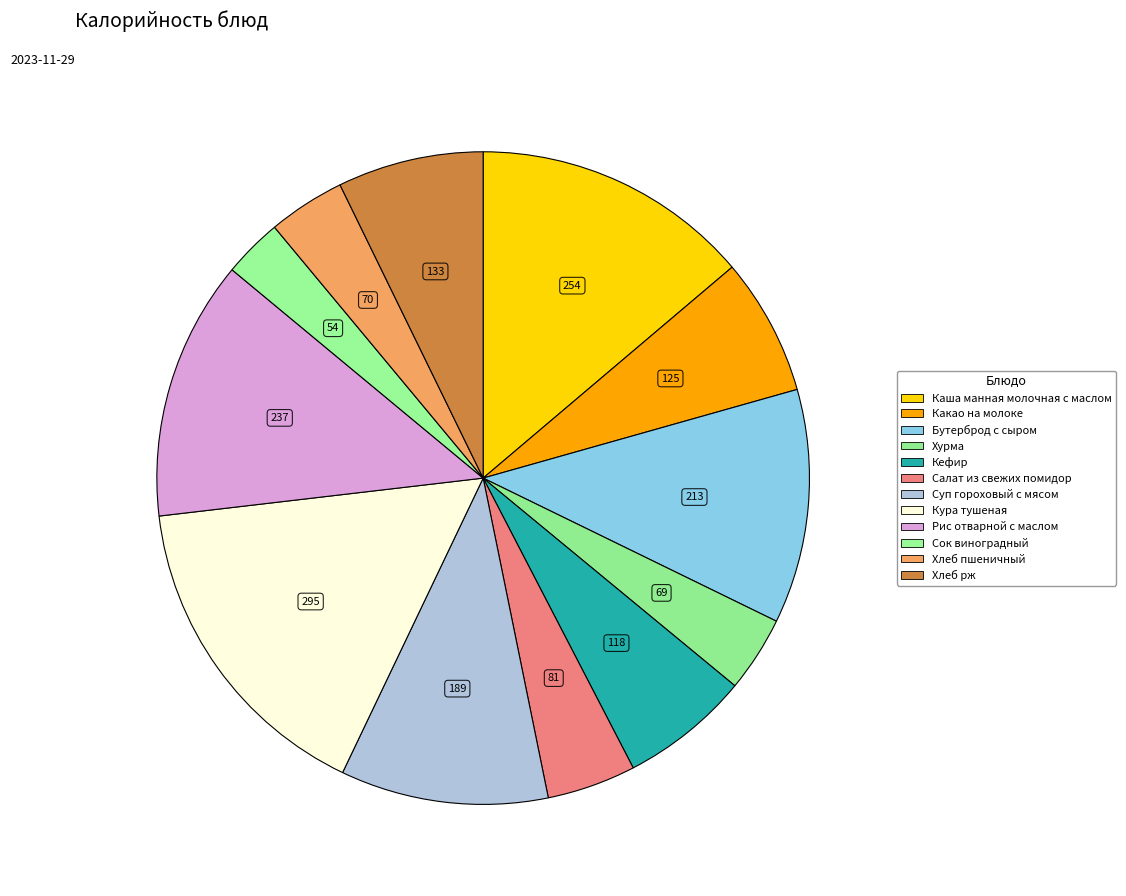

How many segments does this pie chart have?

12